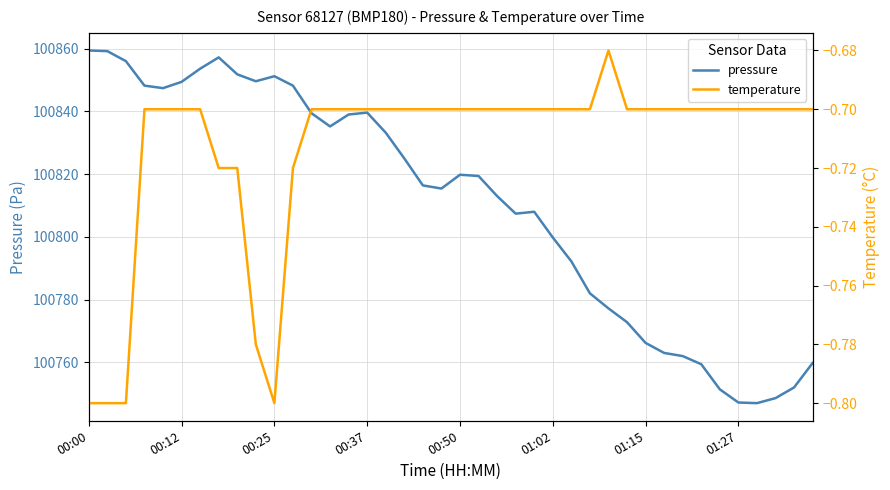

What is the minimum value for pressure?

100747.0